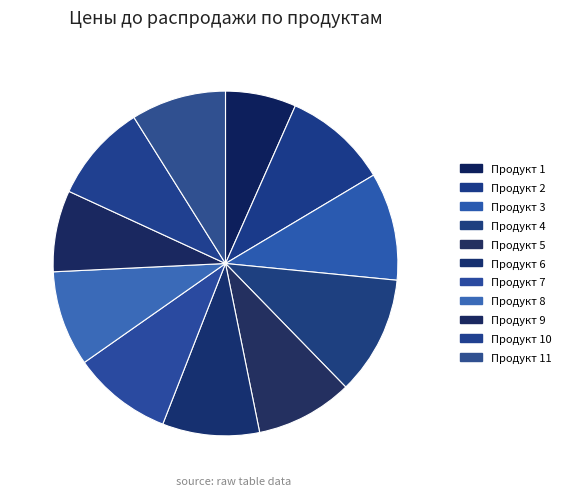

Is there a majority slice in this chart?

No